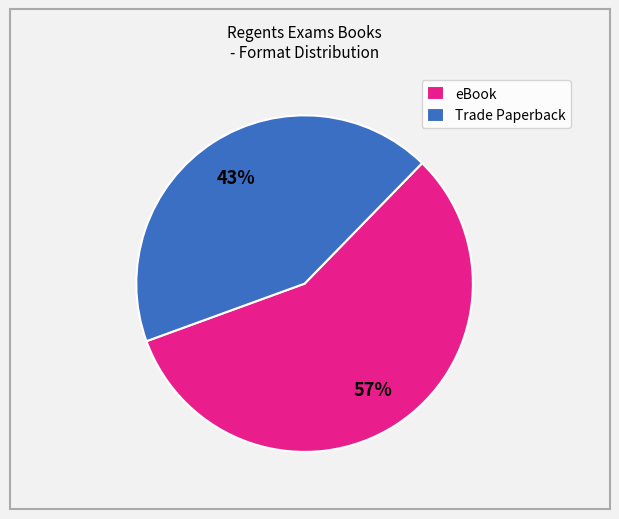

Count the number of slices in the pie.

2